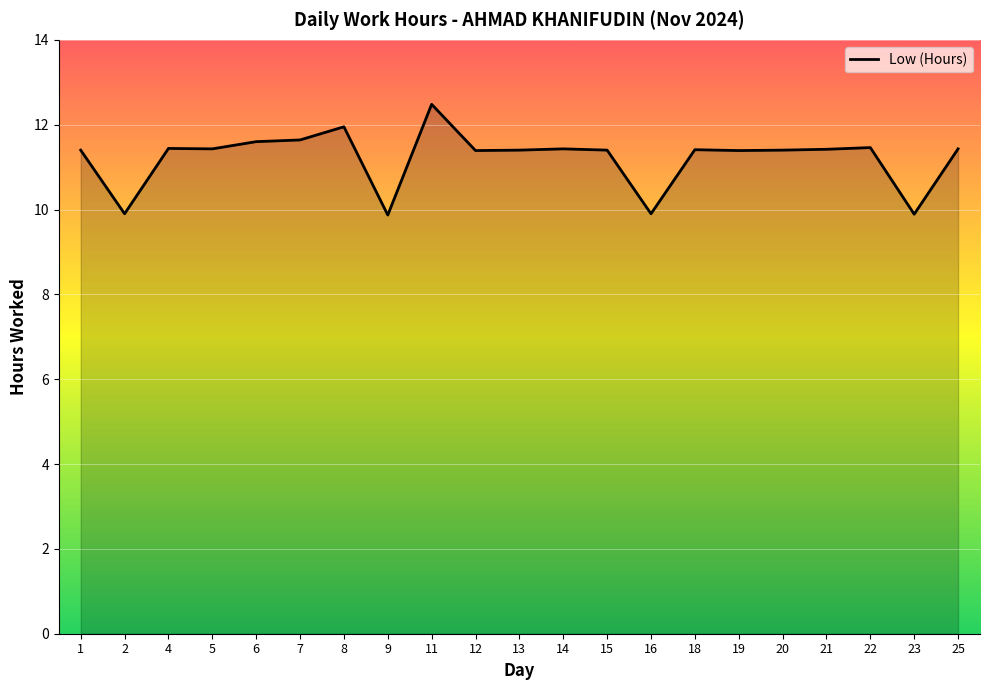

What is the sum of the values at 7 and 21?

23.1